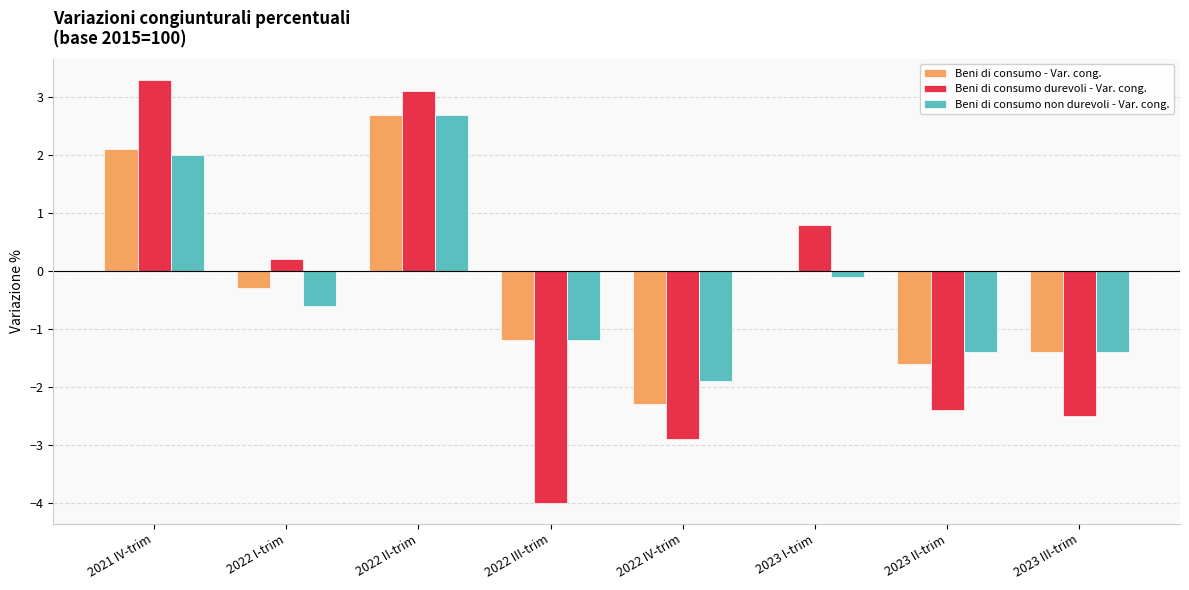

At which category is the sum across all series the highest?

2022 II-trim